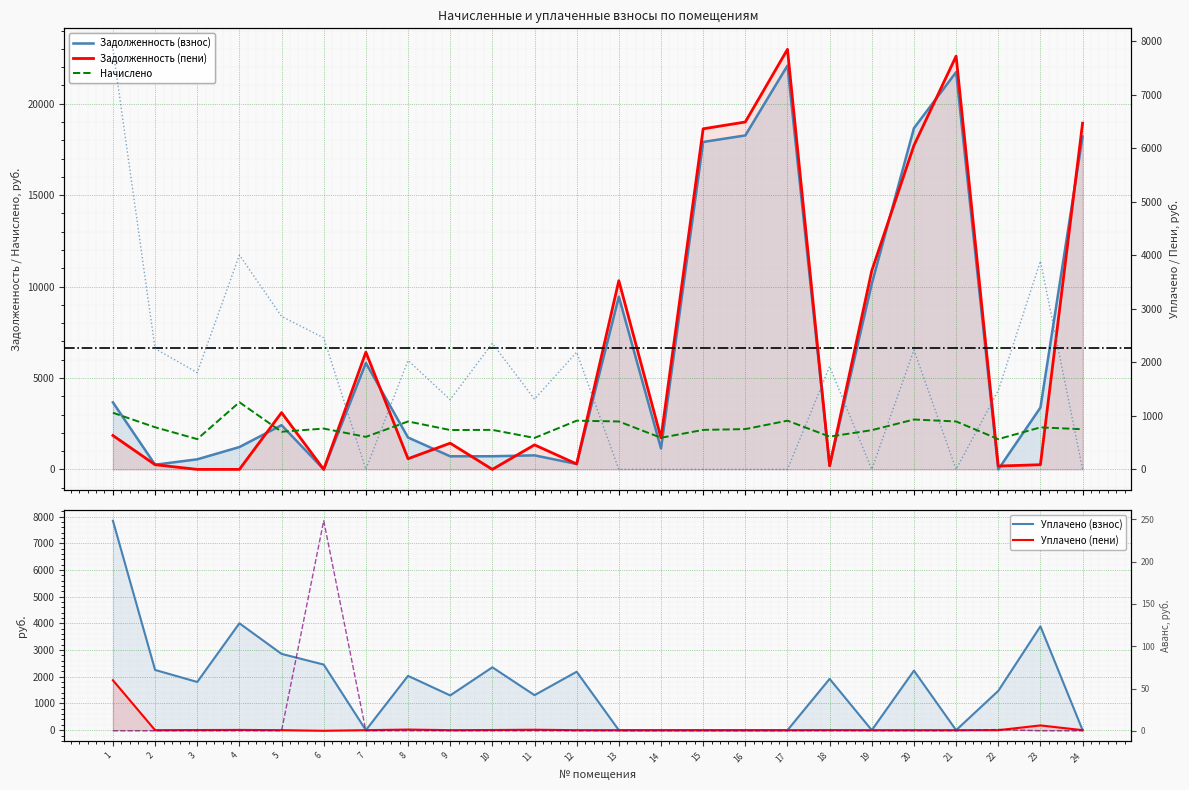

What is the sum of the zadolzh_peni values at 17 and 23?

23227.8